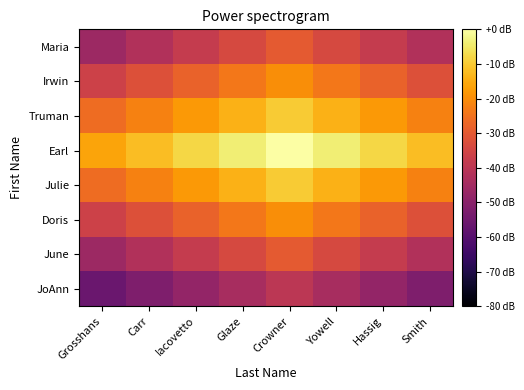

What is the minimum value shown in the chart?

-56